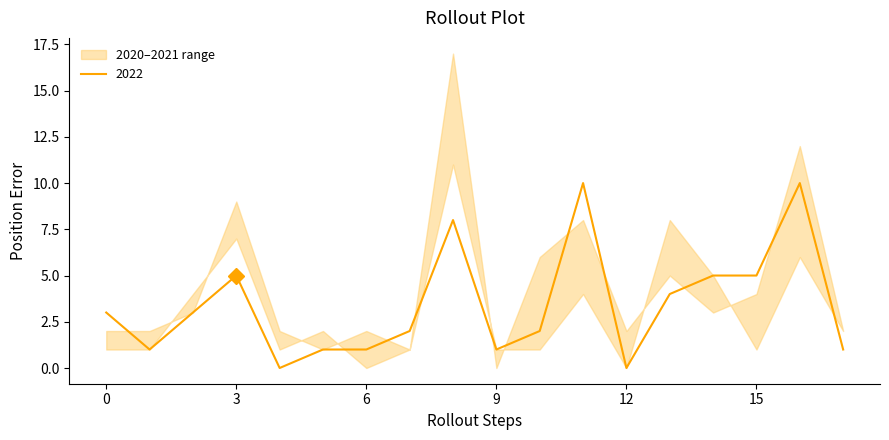

What is the maximum value for 2022?

10